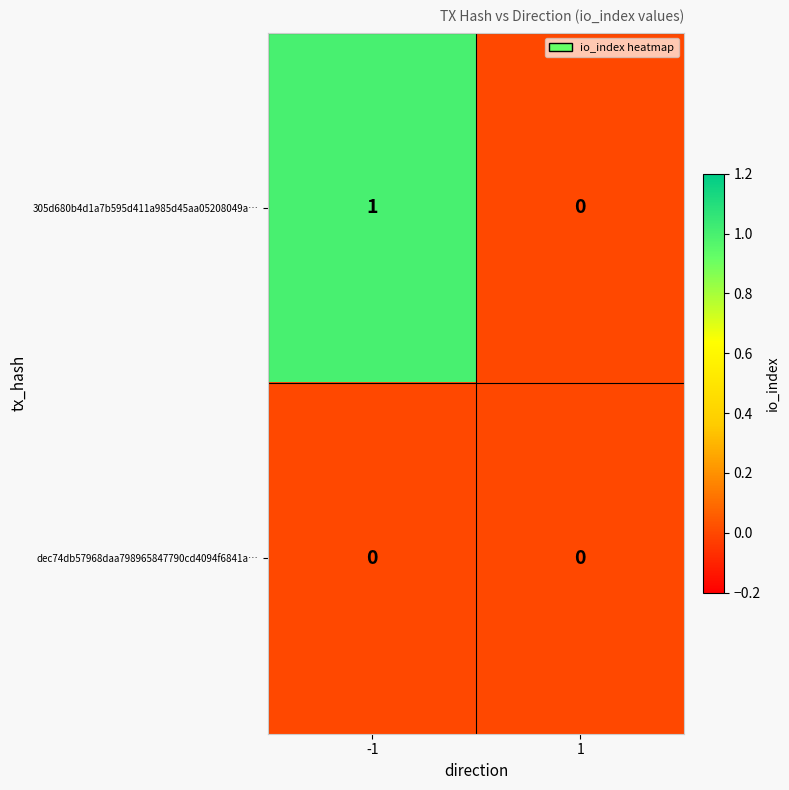

Reading left to right, extract all data points from this chart.

305d680b4d1a7b595d411a985d45aa05208049a…: 1	0
dec74db57968daa798965847790cd4094f6841a…: 0	0